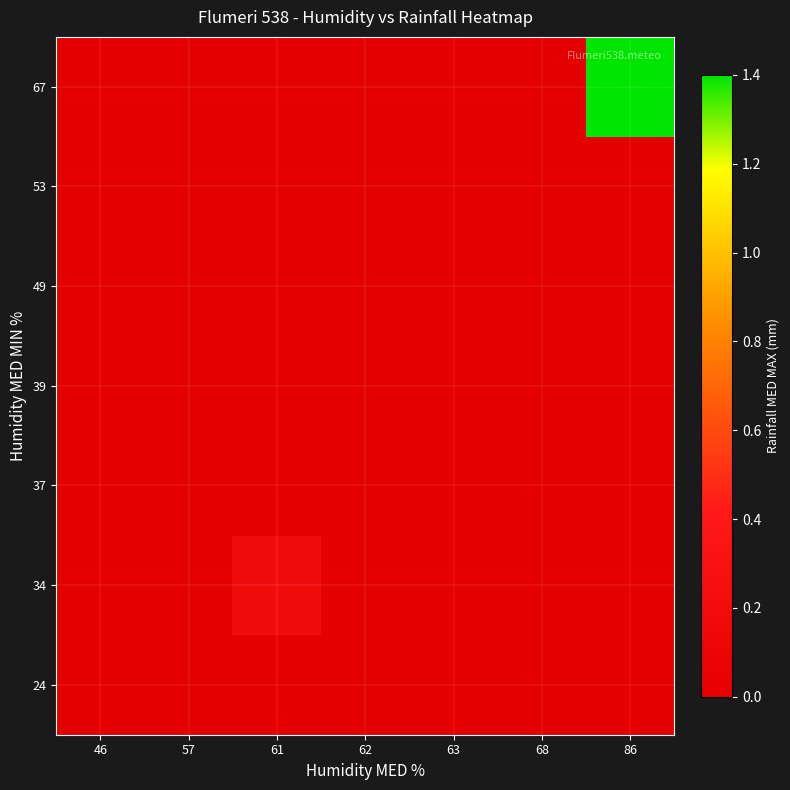

At how many categories does at least one series exceed 0?

2